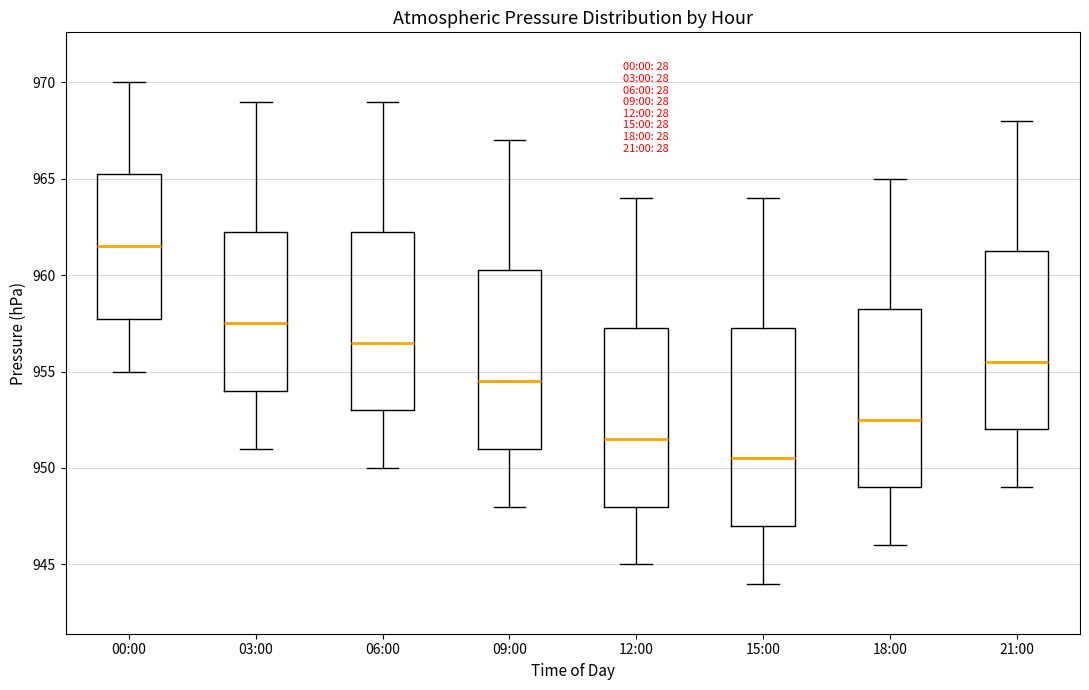

Which box is the tallest, from its lower edge to its upper edge?

15:00